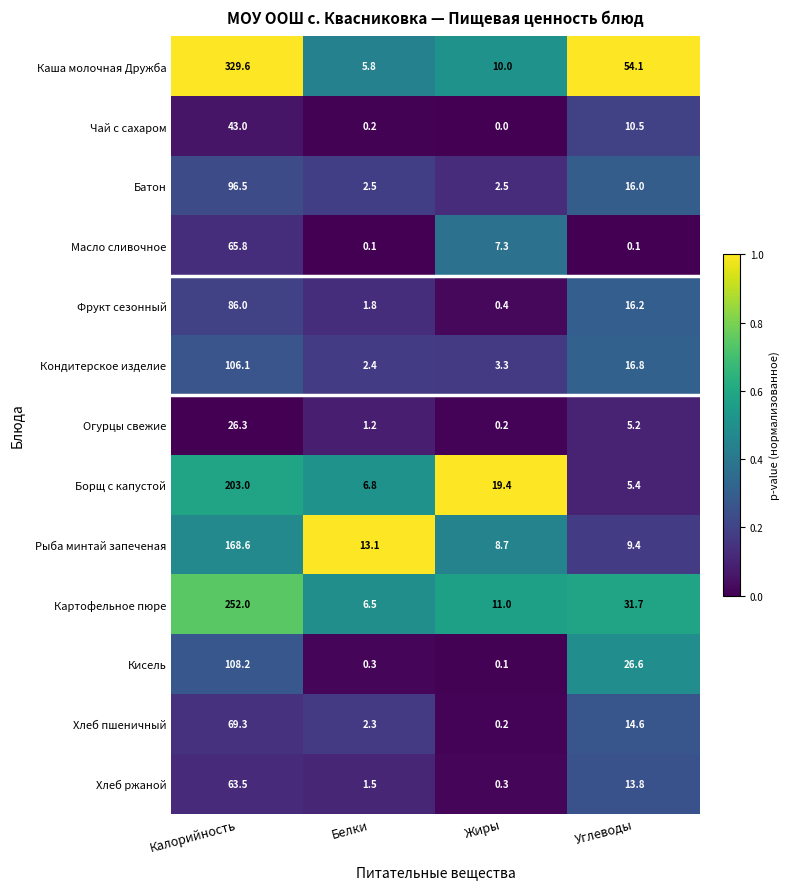

What is the difference between the maximum and minimum values in the Хлеб ржаной series?

63.2